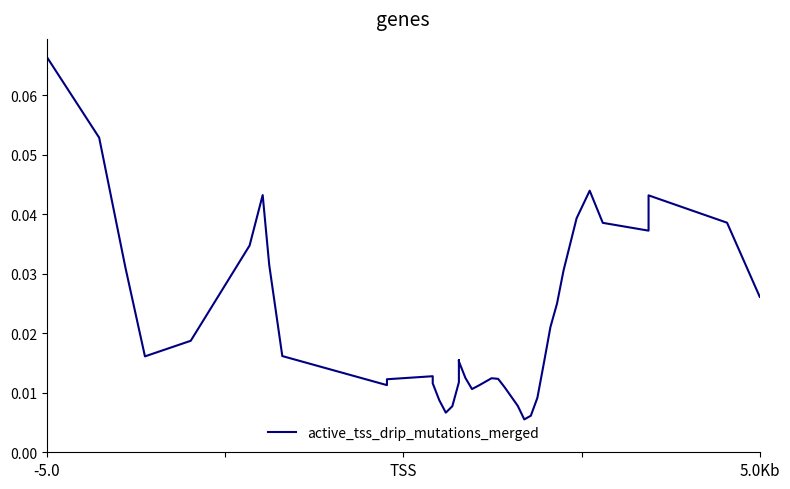

Which category has the highest value across all series?

-5.0